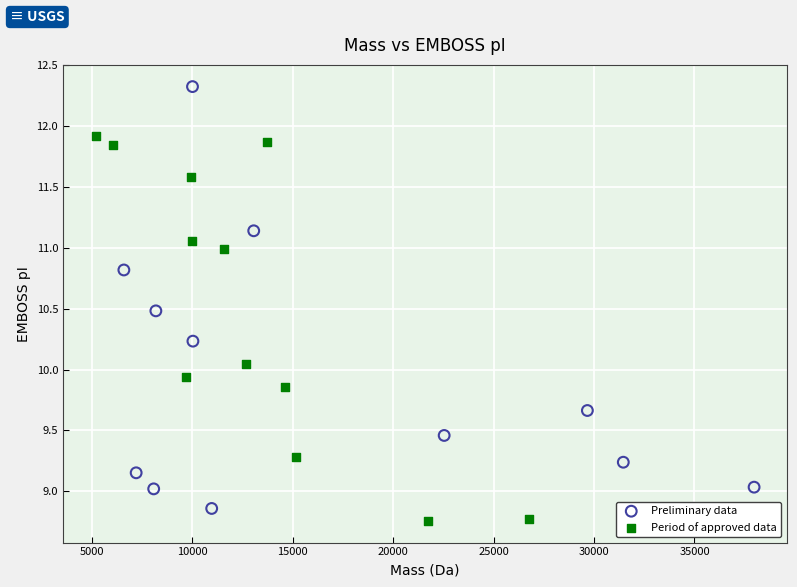

Which series reaches the maximum Y coordinate?

Preliminary data